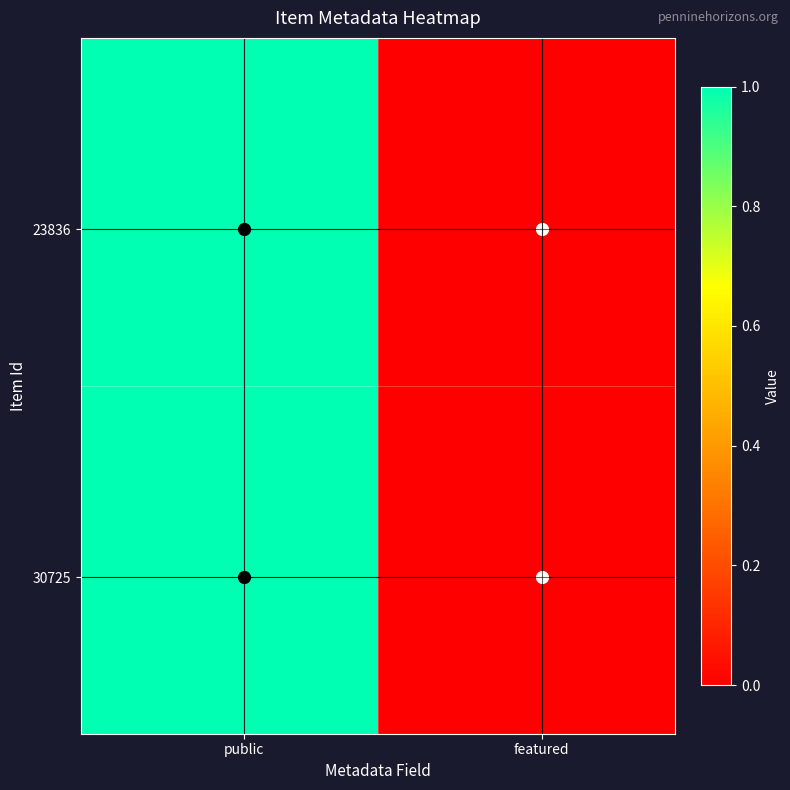

What is the greatest value displayed?

1